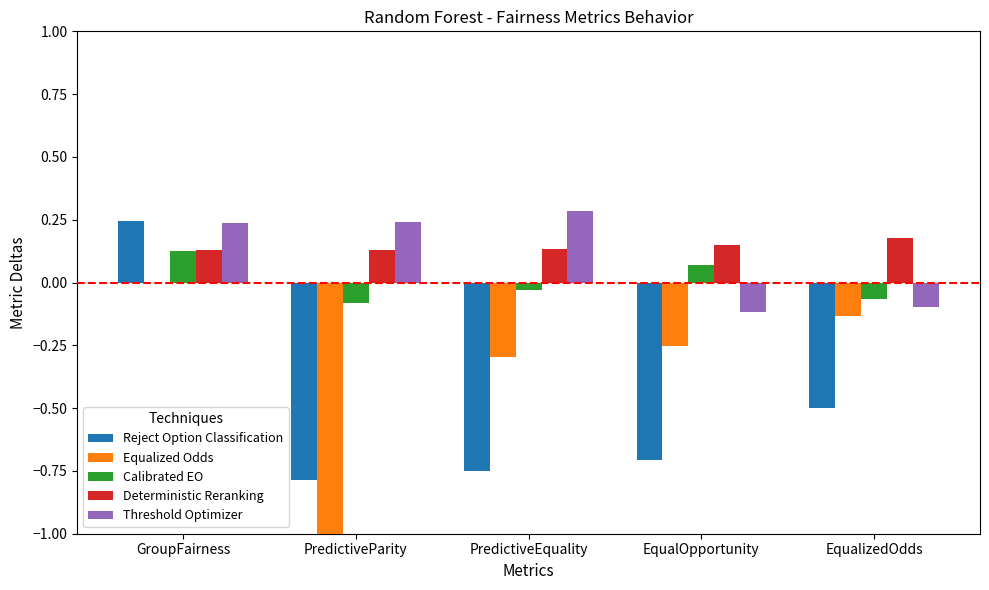

What is the total value across all series at GroupFairness?

0.7